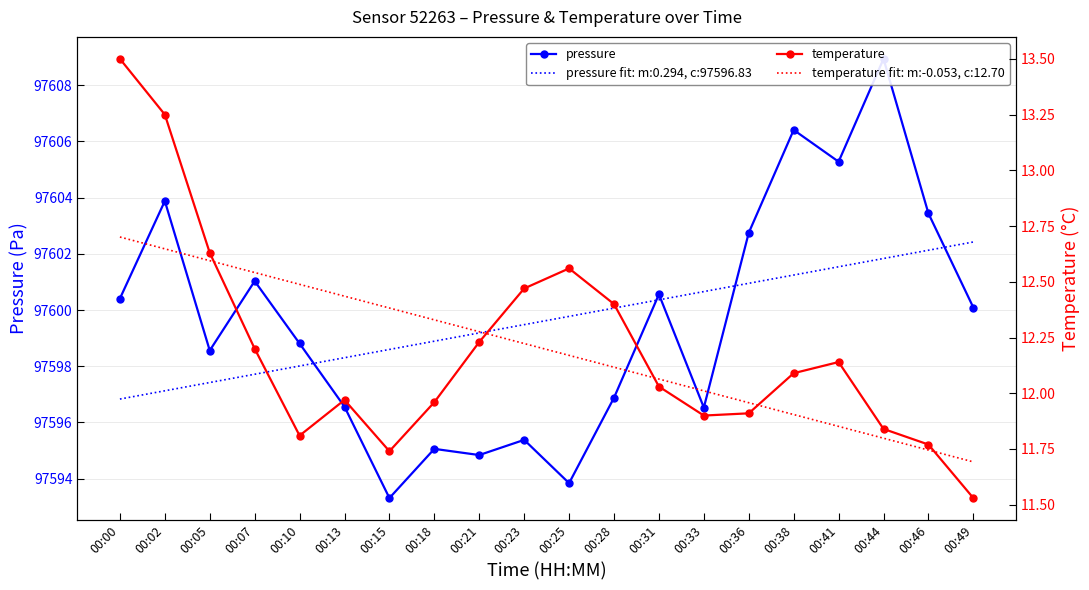

What are all the series names shown in the legend?

pressure, temperature